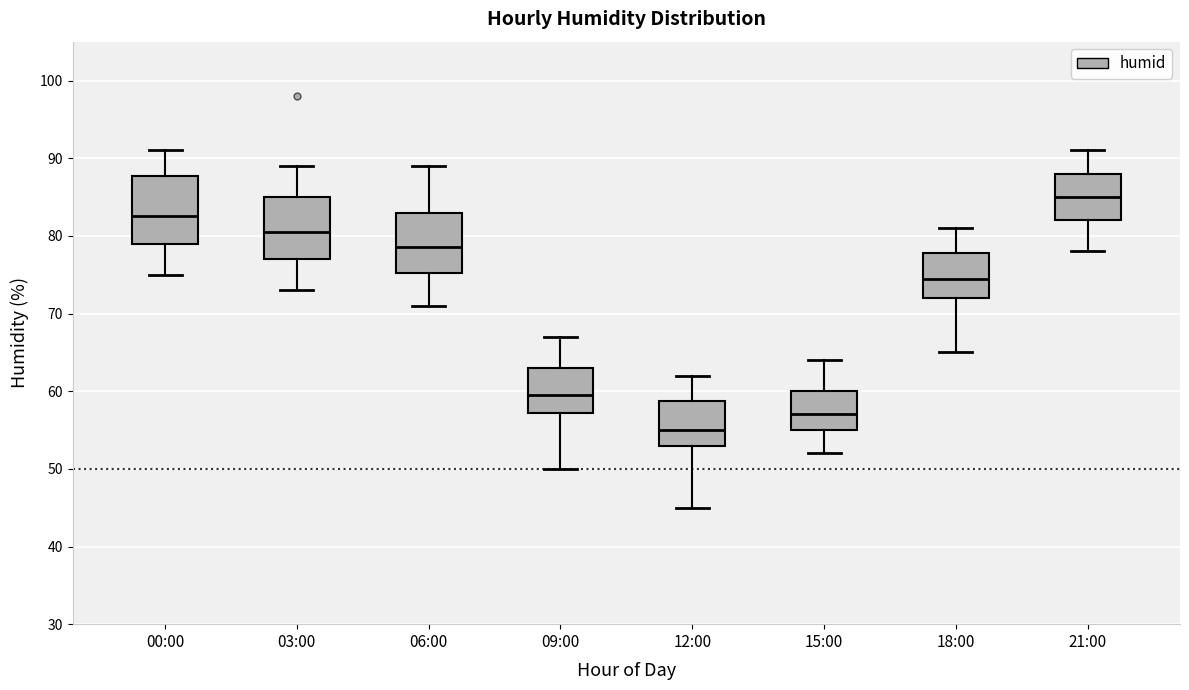

Reading left to right, transcribe this box plot: for each box, give where its median line is, the range the box spans, and where its two whiskers end, as read against the y-axis. The values are not printed on the chart, so give them approximately, as read against the axis.

00:00: median 83, box 79 to 88, whiskers 75 to 91
03:00: median 81, box 77 to 85, whiskers 73 to 89
06:00: median 79, box 75 to 83, whiskers 71 to 89
09:00: median 60, box 57 to 63, whiskers 50 to 67
12:00: median 55, box 53 to 59, whiskers 45 to 62
15:00: median 57, box 55 to 60, whiskers 52 to 64
18:00: median 75, box 72 to 78, whiskers 65 to 81
21:00: median 85, box 82 to 88, whiskers 78 to 91